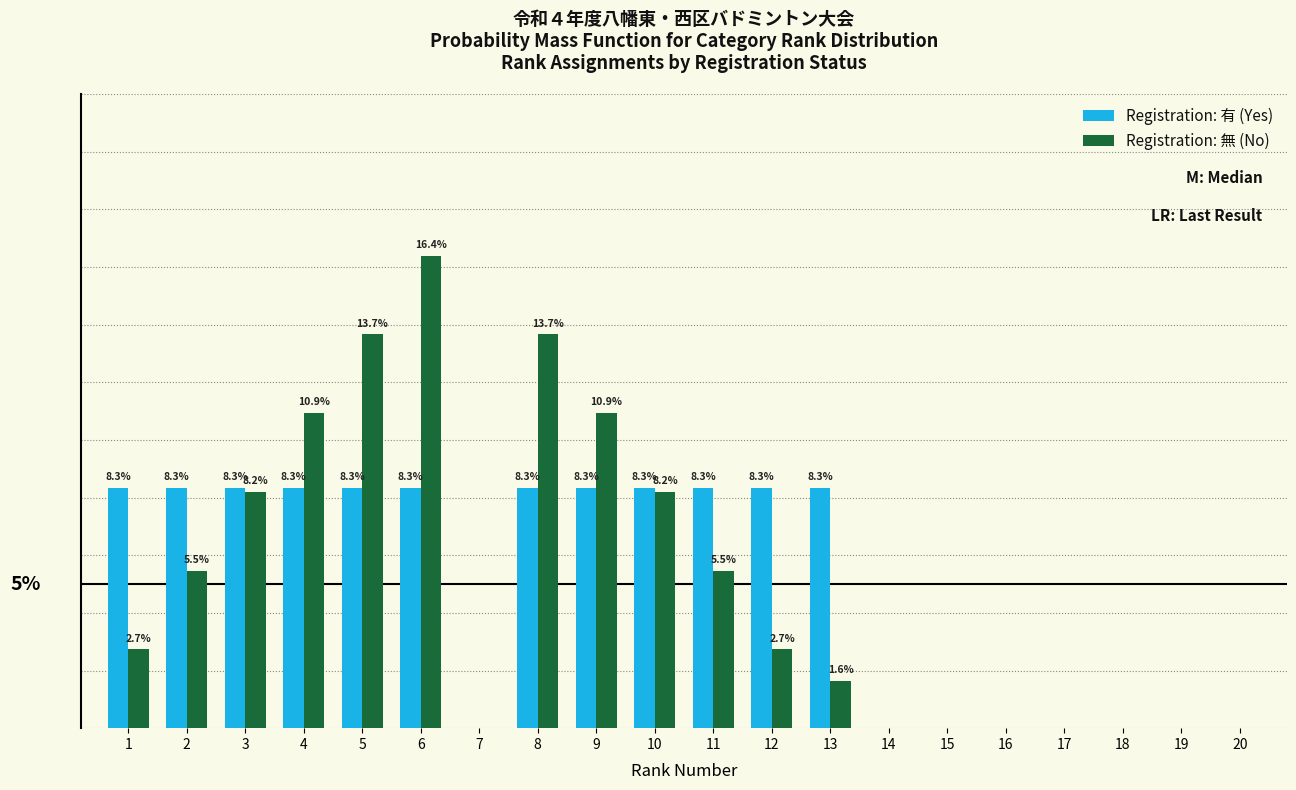

Is the value of Registration: 無 (No) at 2 greater than the value of Registration: 有 (Yes) at 14?

Yes